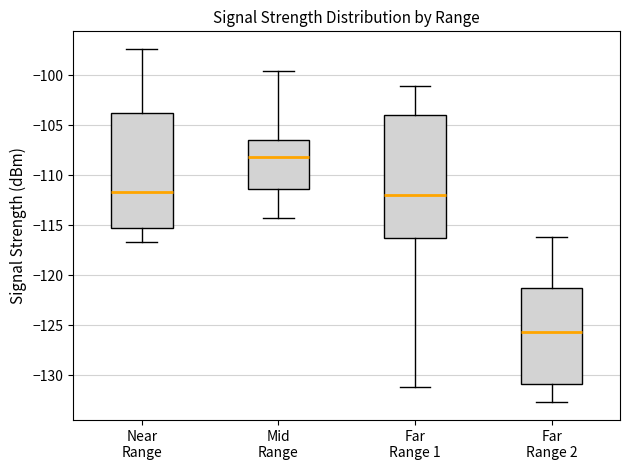

Reading left to right, transcribe this box plot: for each box, give where its median line is, the range the box spans, and where its two whiskers end, as read against the y-axis. The values are not printed on the chart, so give them approximately, as read against the axis.

Near Range: median -111.5, box -115.0 to -104.0, whiskers -116.5 to -97.5
Mid Range: median -108.0, box -111.5 to -106.5, whiskers -114.5 to -99.5
Far Range 1: median -112.0, box -116.5 to -104.0, whiskers -131.0 to -101.0
Far Range 2: median -125.5, box -131.0 to -121.5, whiskers -132.5 to -116.0